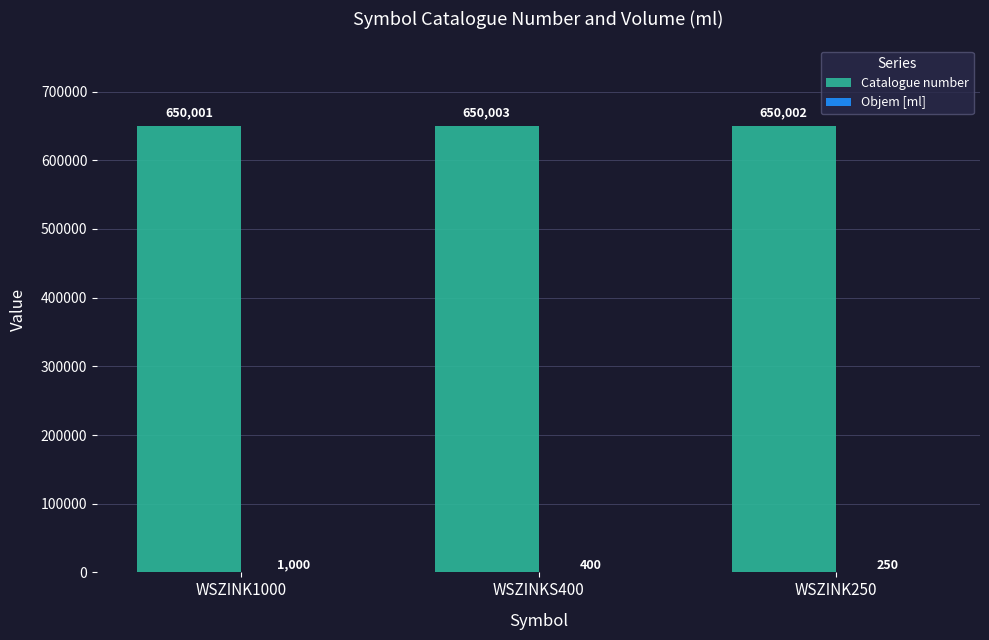

At which category is the sum across all series the highest?

WSZINK1000